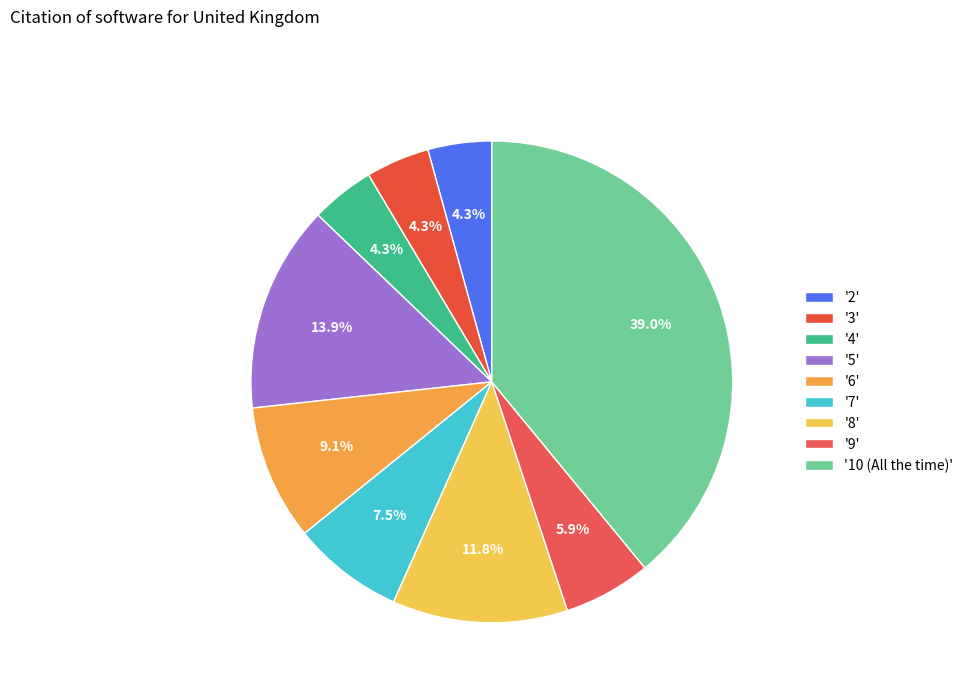

Rank the categories by value from lowest to highest.

2, 3, 4, 9, 7, 6, 8, 5, 10 (All the time)